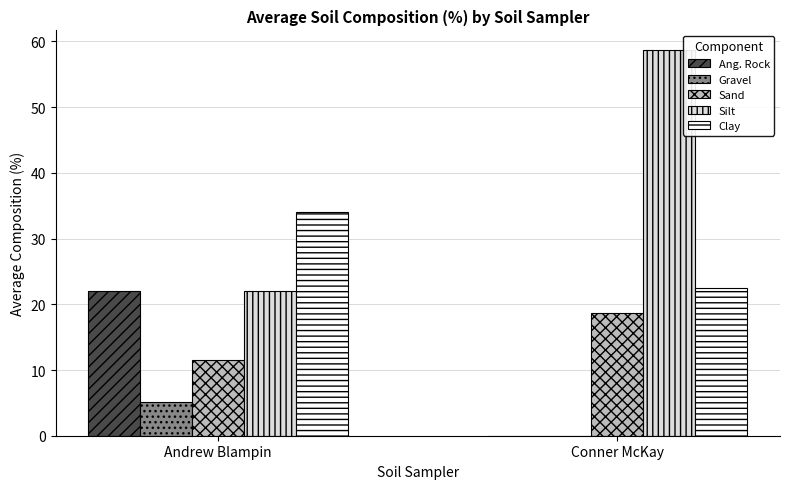

What is the approximate value of Silt at Conner McKay?

58.8